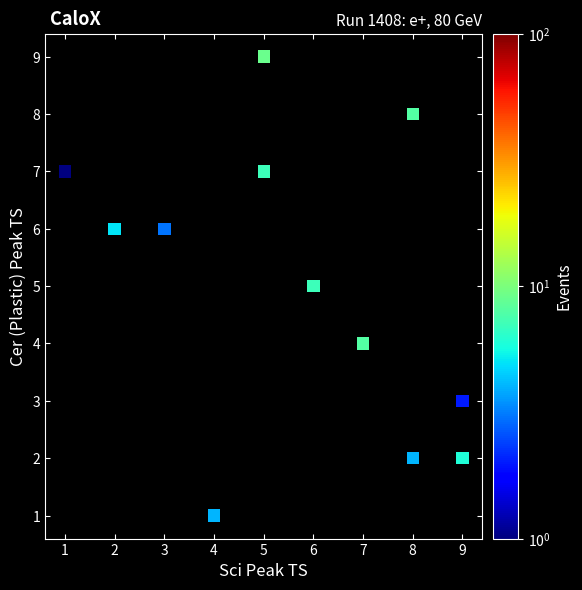

What is the average X value?

6